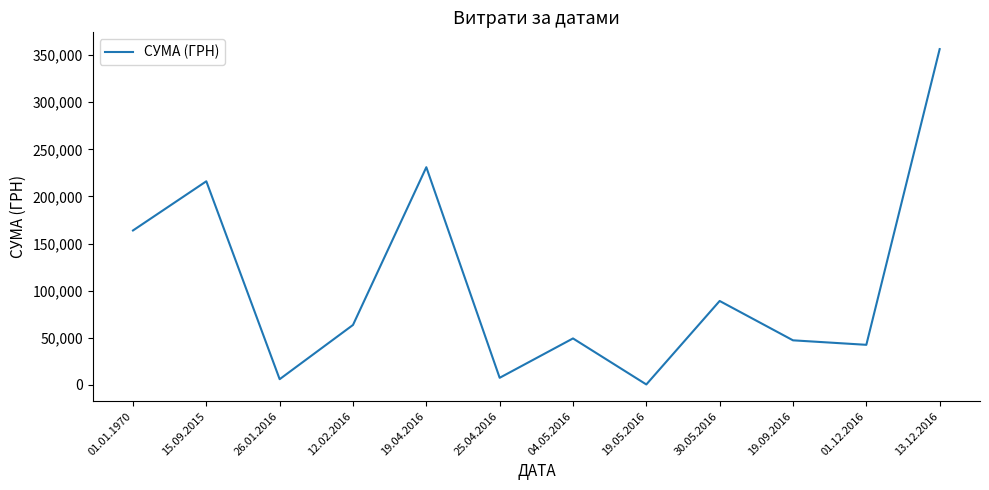

What is the average value?

106129.8